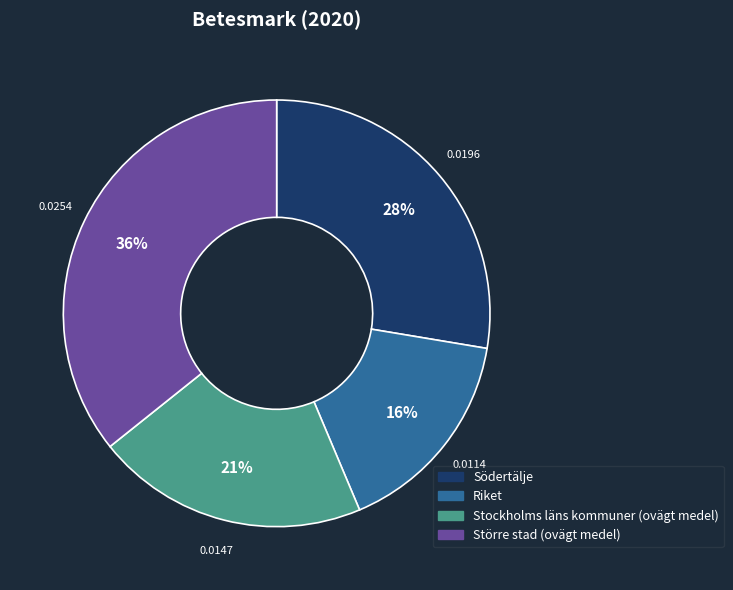

To the nearest percent, what is the average slice percentage?

25%